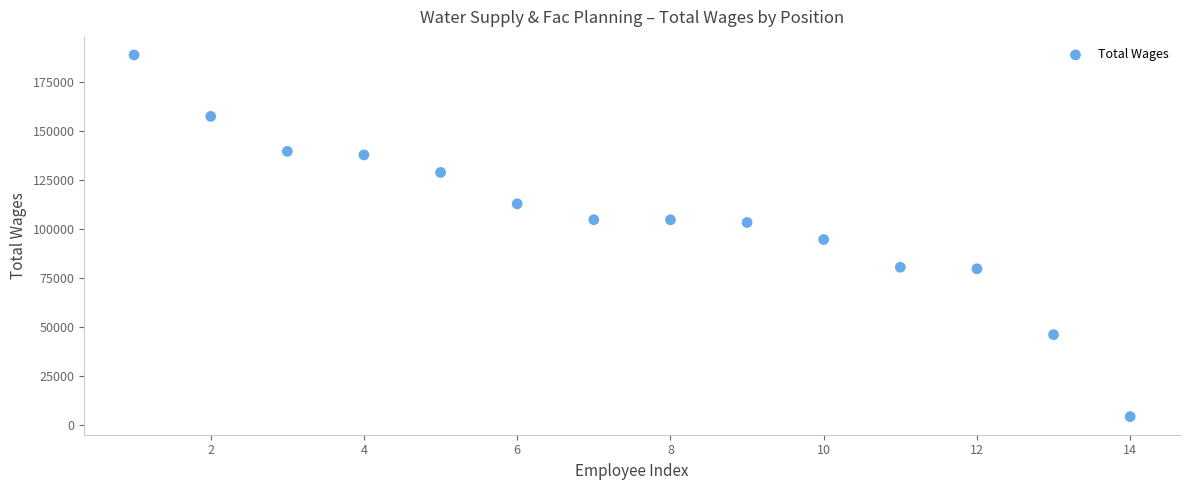

What is the range of Y values (max minus min)?

184676